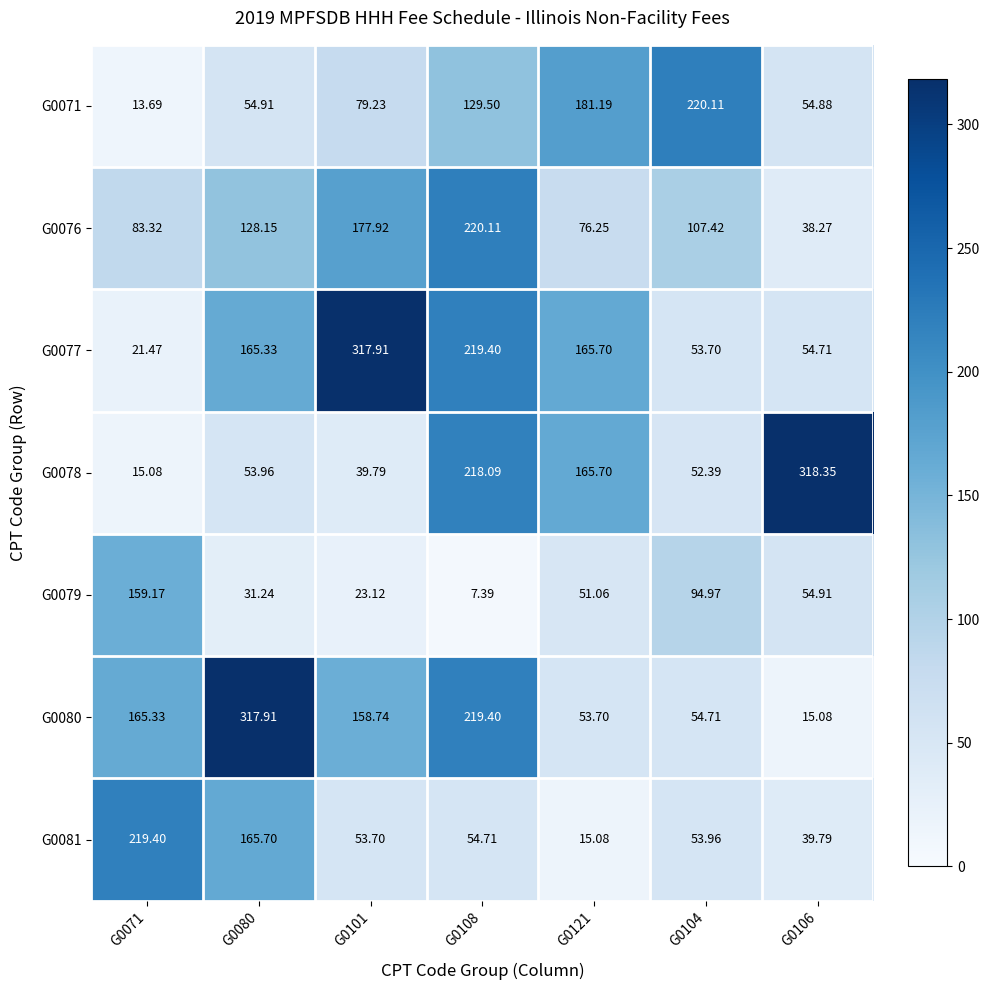

Is the value of G0079 at G0121 greater than the value of G0081 at G0104?

No